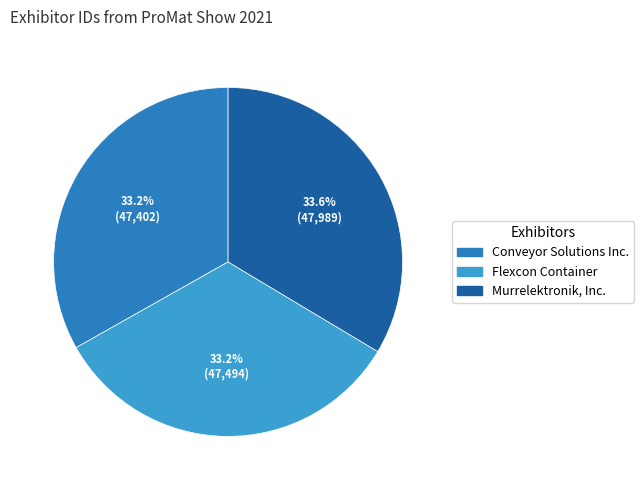

How many segments does this pie chart have?

3